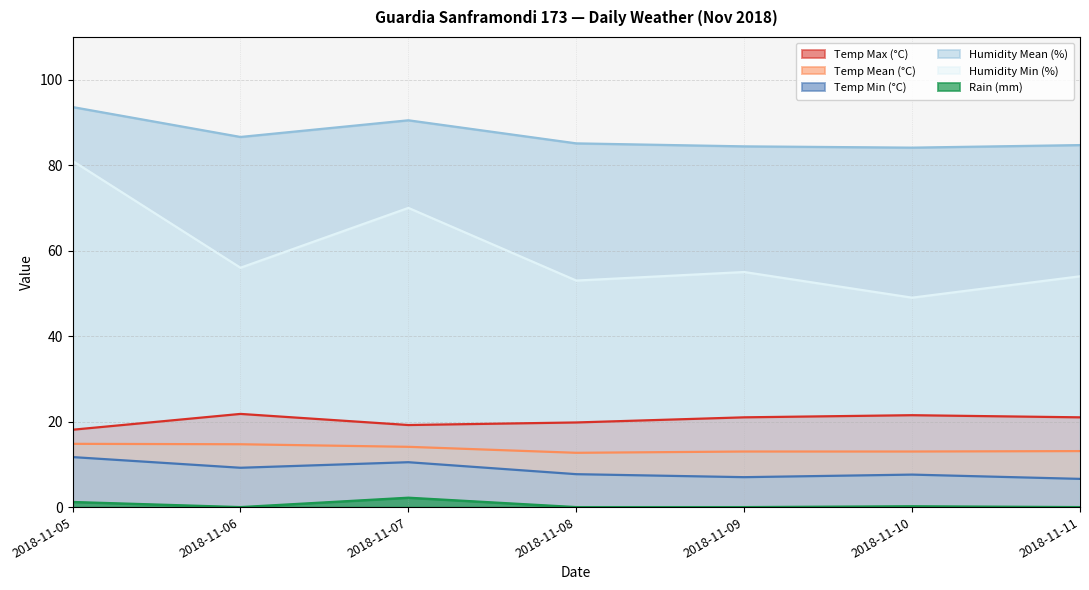

At how many categories does at least one series exceed 62?

7